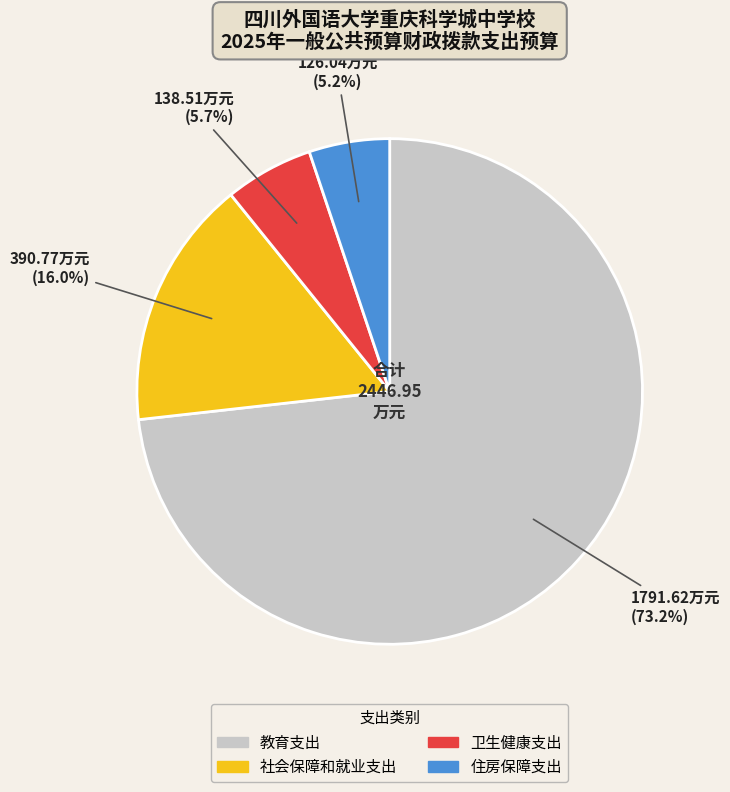

What percentage is the 社会保障和就业支出 slice, to the nearest percent?

16%